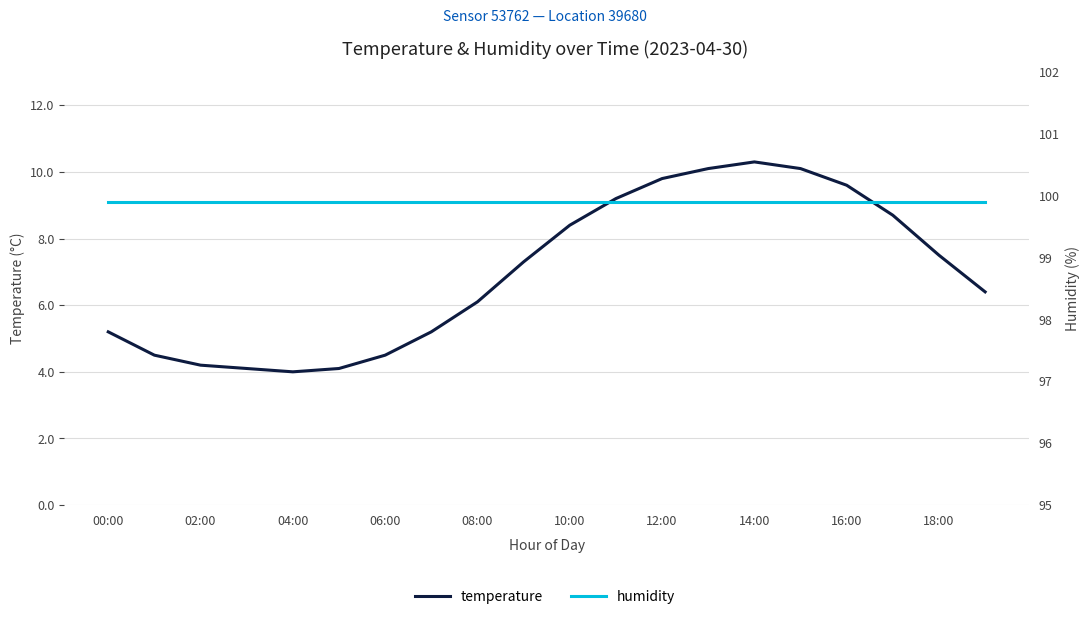

Reading left to right, list all the values displayed in this chart.

temperature: 5.2	4.5	4.2	4.1	4.0	4.1	4.5	5.2	6.1	7.3	8.4	9.2	9.8	10.1	10.3	10.1	9.6	8.7	7.5	6.4
humidity: 99.9	99.9	99.9	99.9	99.9	99.9	99.9	99.9	99.9	99.9	99.9	99.9	99.9	99.9	99.9	99.9	99.9	99.9	99.9	99.9